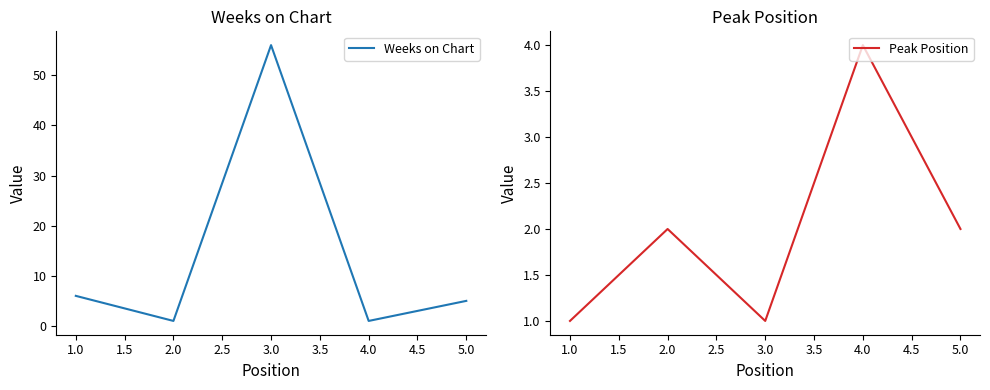

What is the difference between the maximum and minimum values in the Weeks on Chart series?

55